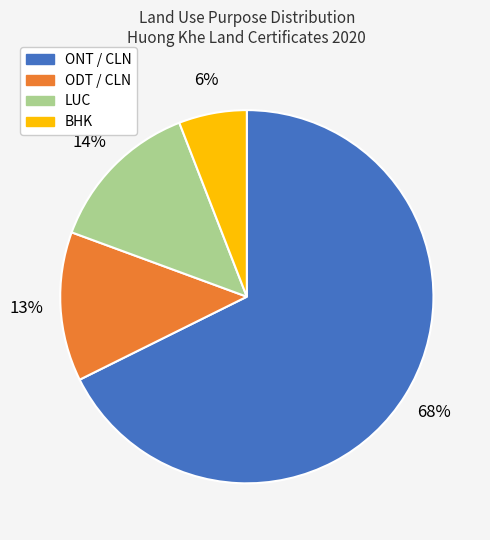

To the nearest percent, what is the average slice percentage?

25%